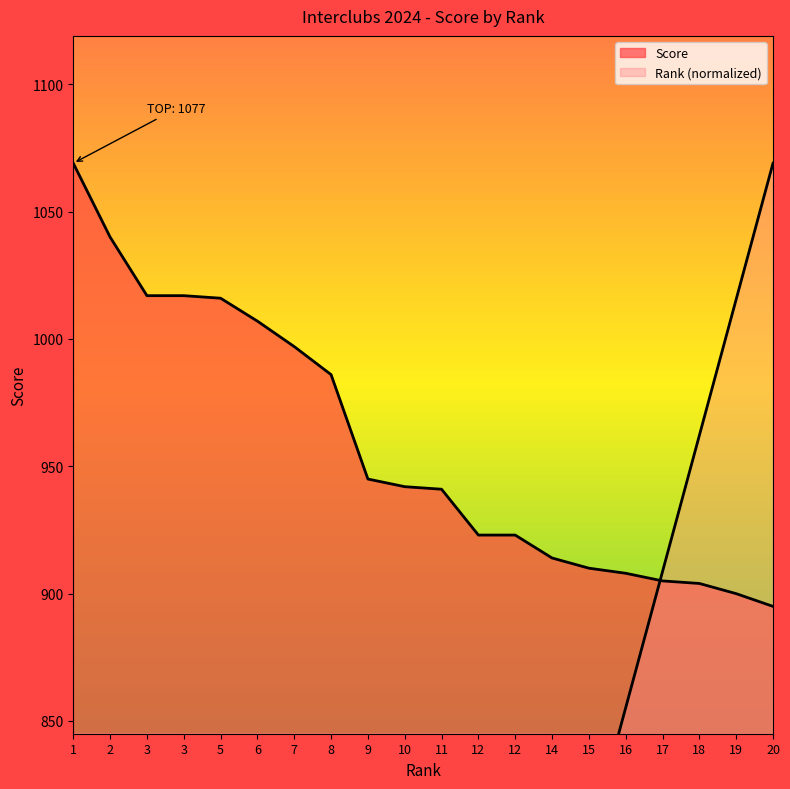

Between 11 and 2, which is larger?

2